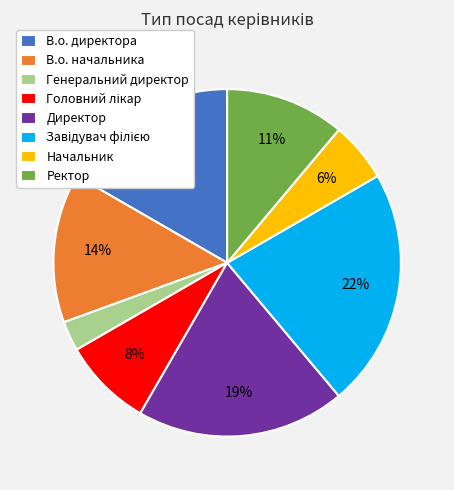

How many slices are in this pie chart?

8